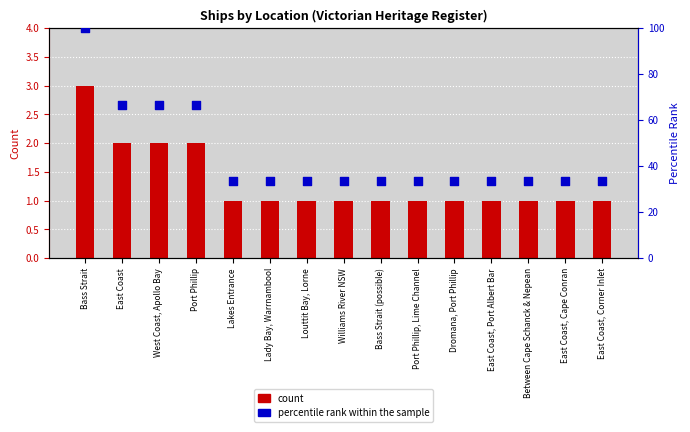

What is the total value across all series at East Coast?

68.7